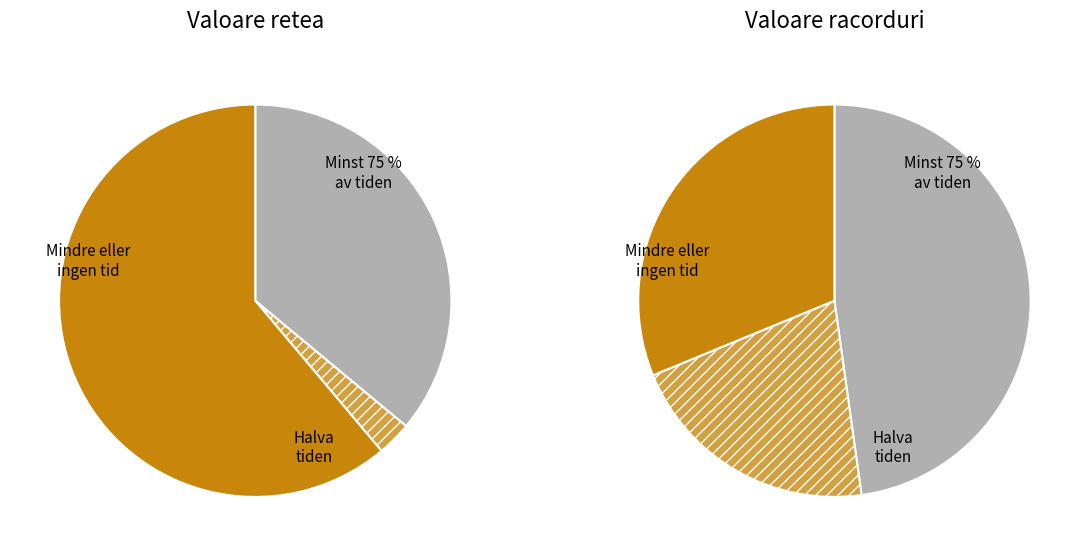

Is there a majority slice in this chart?

No